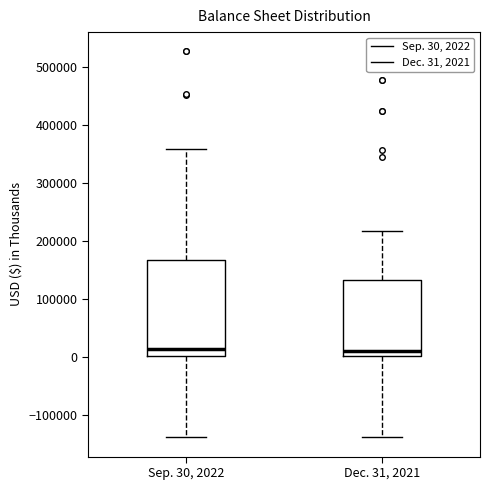

Where does the lower whisker of the box for Dec. 31, 2021 end on the y-axis? The values are not printed on the chart, so give them approximately, as read against the axis.

-140000